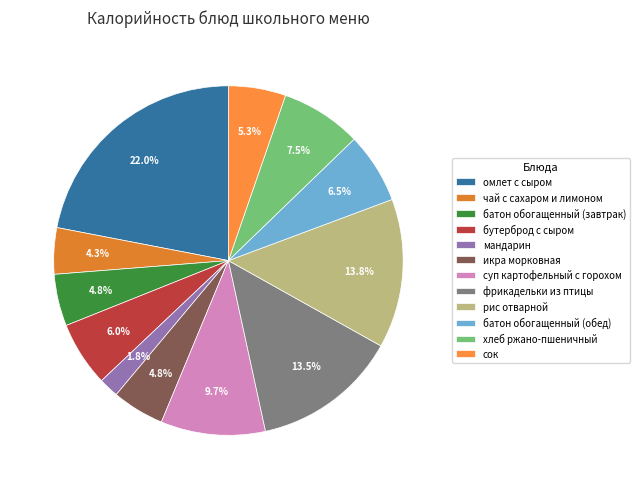

Which has a higher value, бутерброд с сыром or сок?

бутерброд с сыром